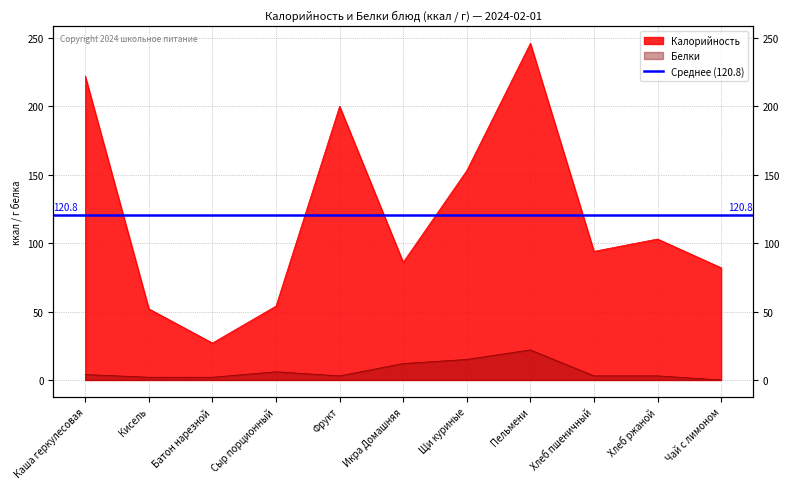

What is the average value of the Белки series?

7